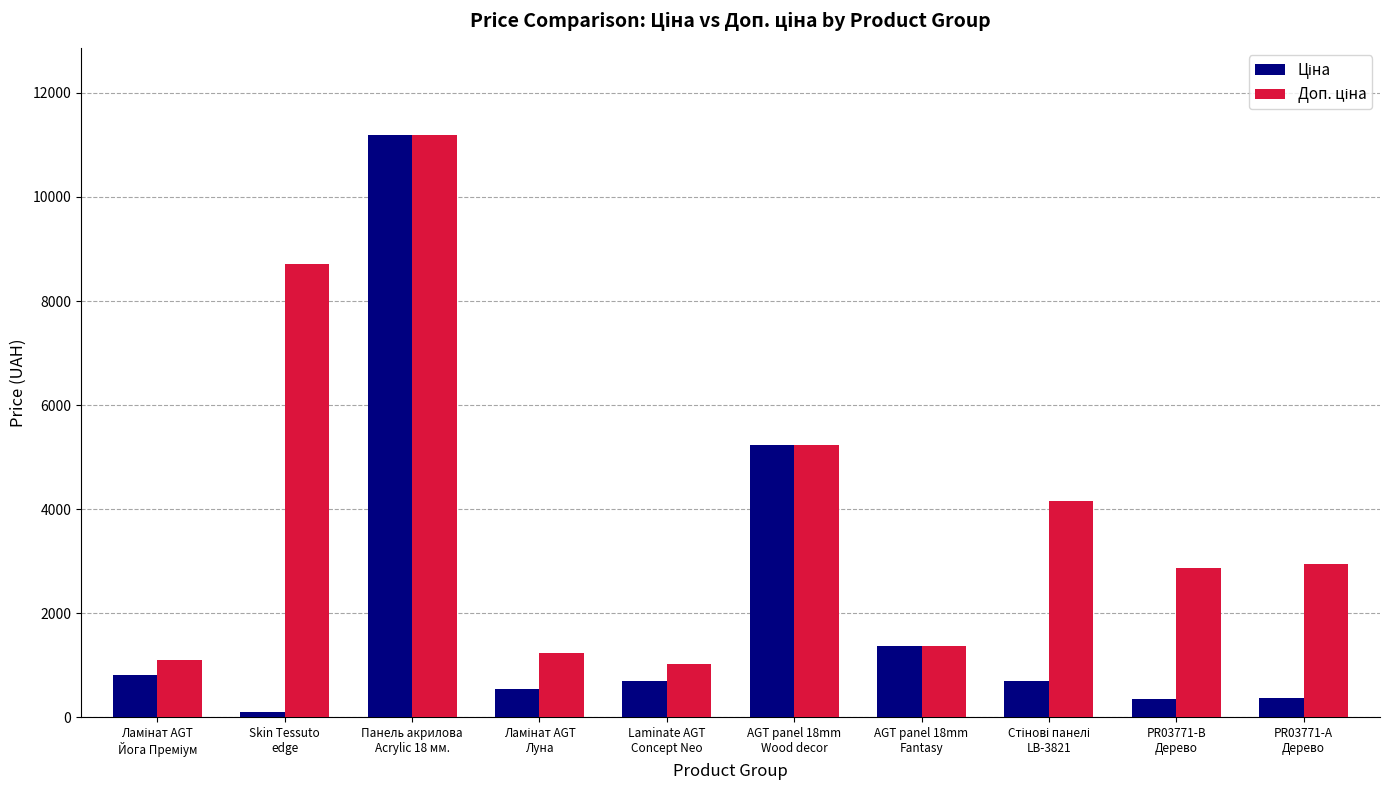

What is the greatest value displayed?

11188.2